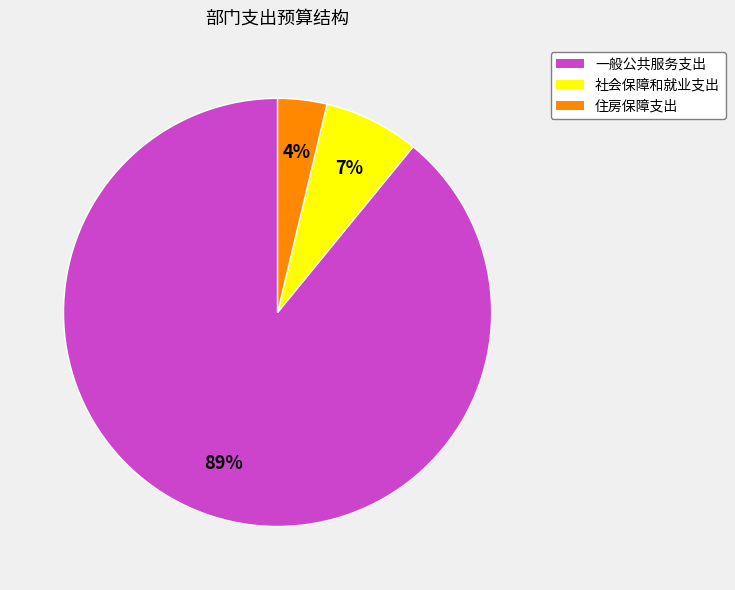

Combined, do 住房保障支出 and 社会保障和就业支出 account for over 50%?

No